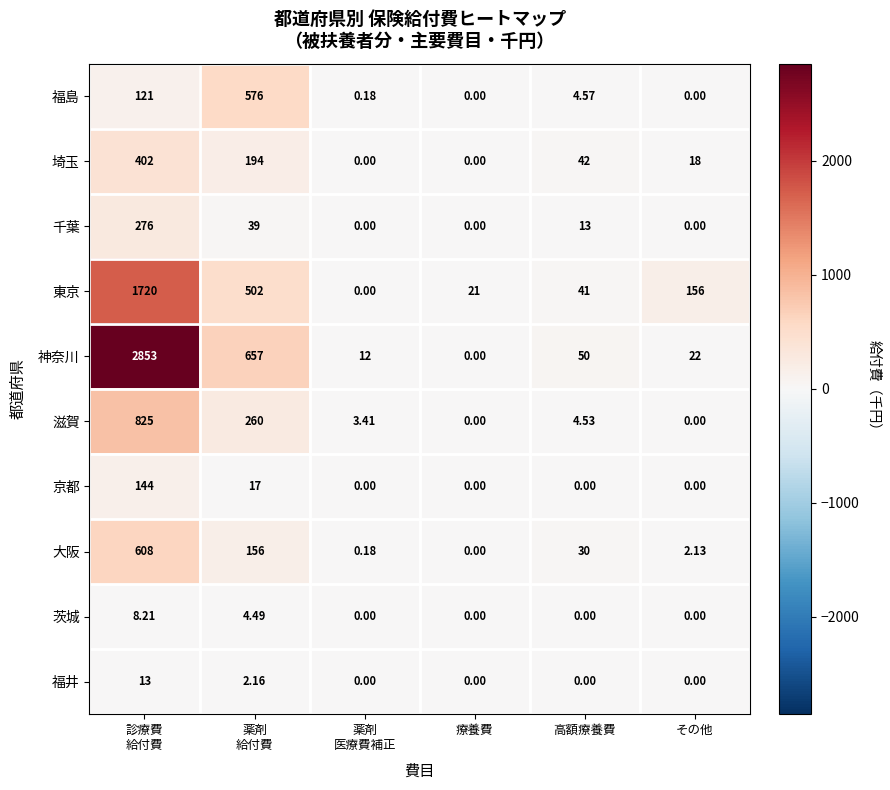

Which series has the largest total across all categories?

神奈川